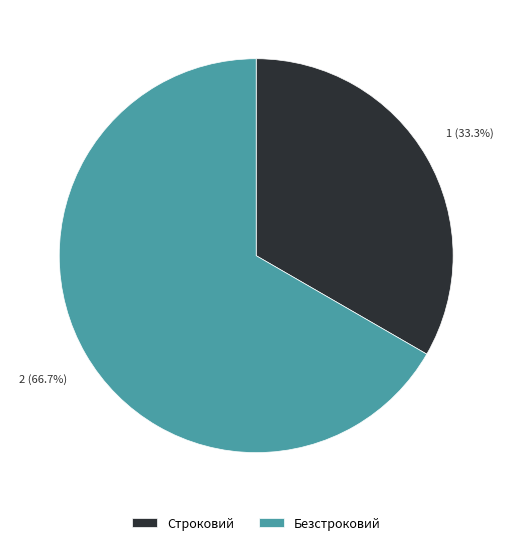

Is the sum of Строковий and Безстроковий greater than half?

Yes